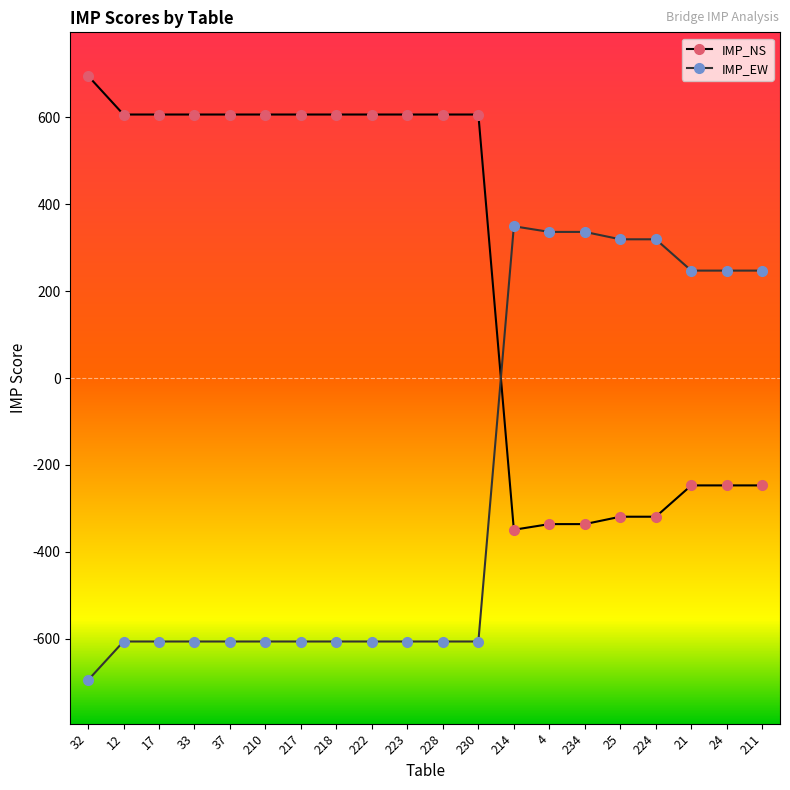

What is the difference between the maximum and minimum values in the IMP_NS series?

1044